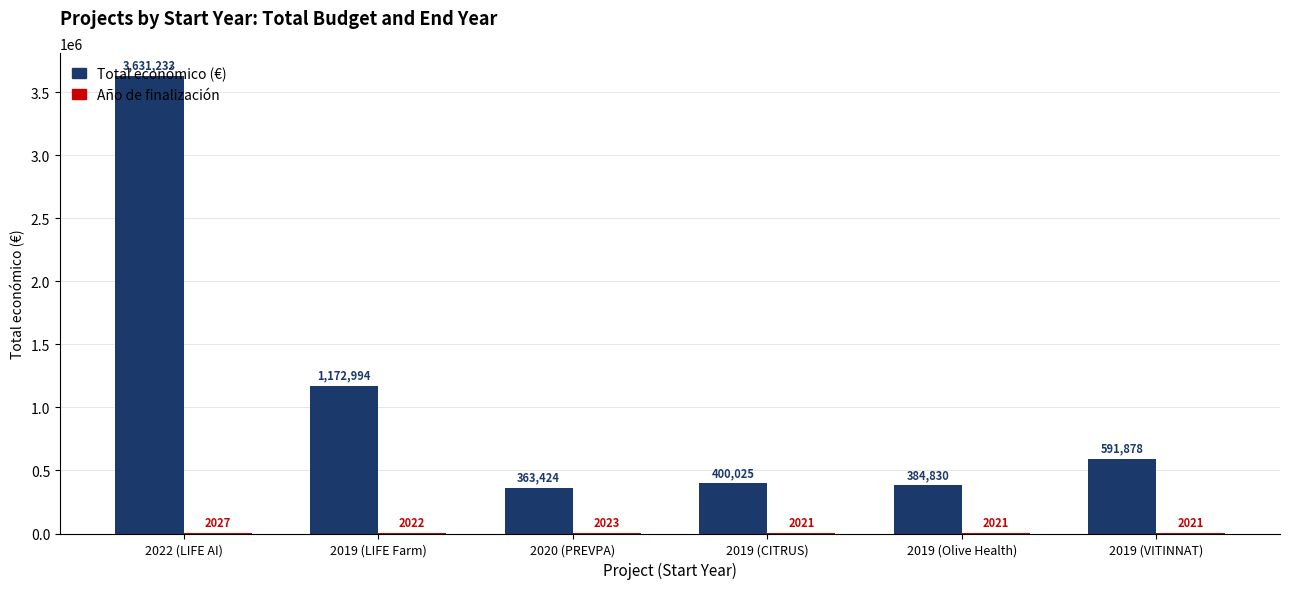

How many data points does each series have?

6